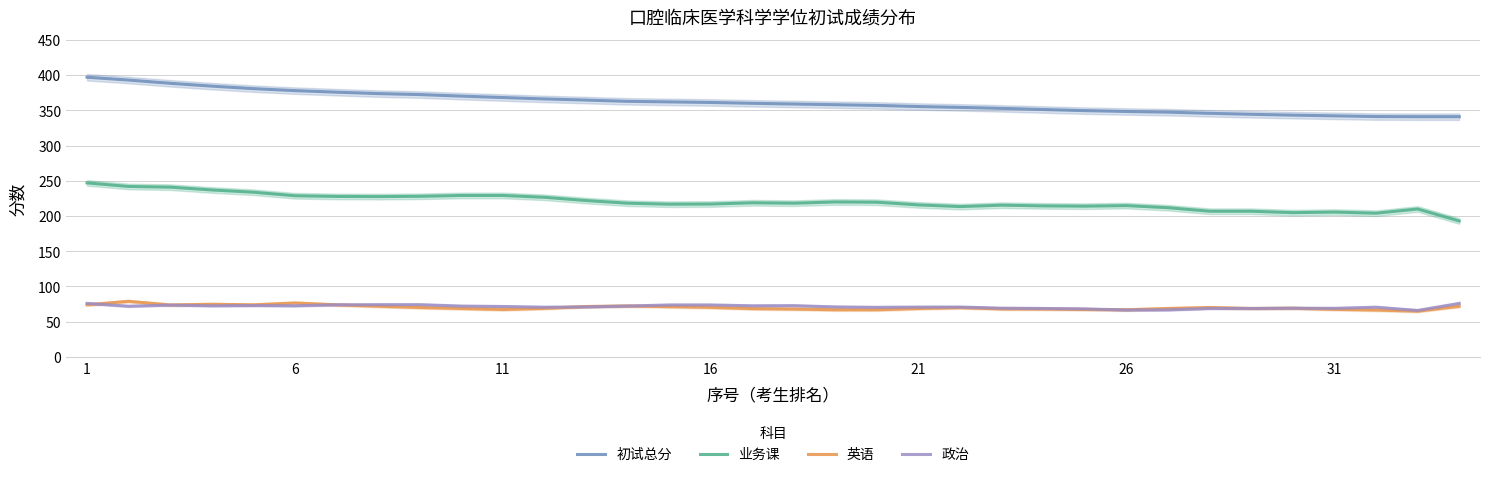

Which category has the lowest value in the 初试总分 series?

32